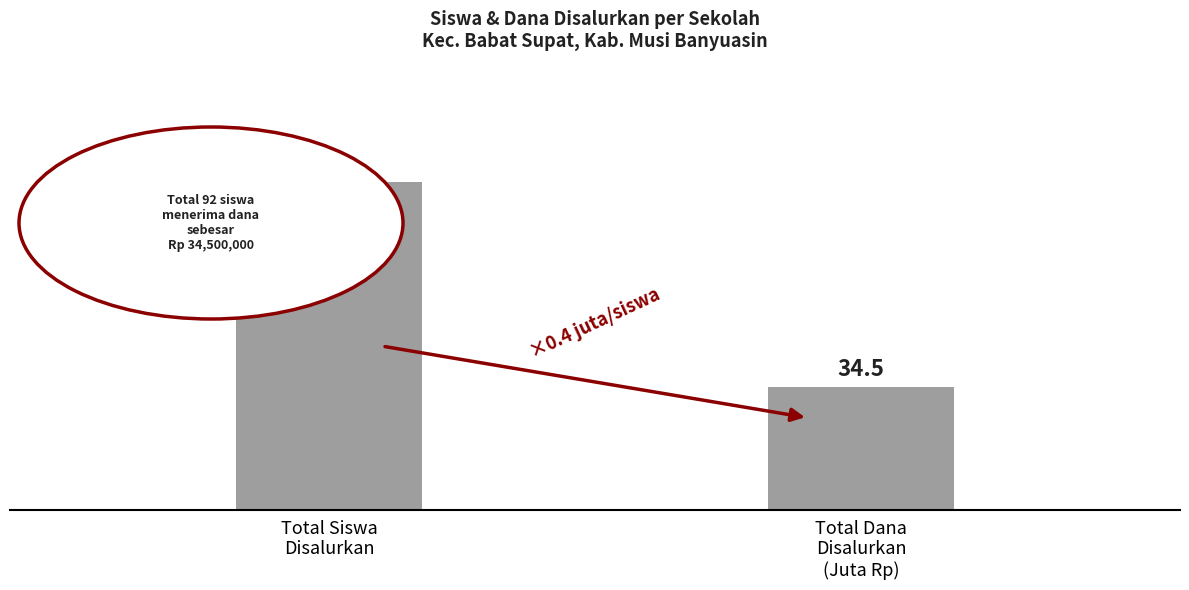

What is the label of the 2nd bar from the left?

Total Dana
Disalurkan
(Juta Rp)